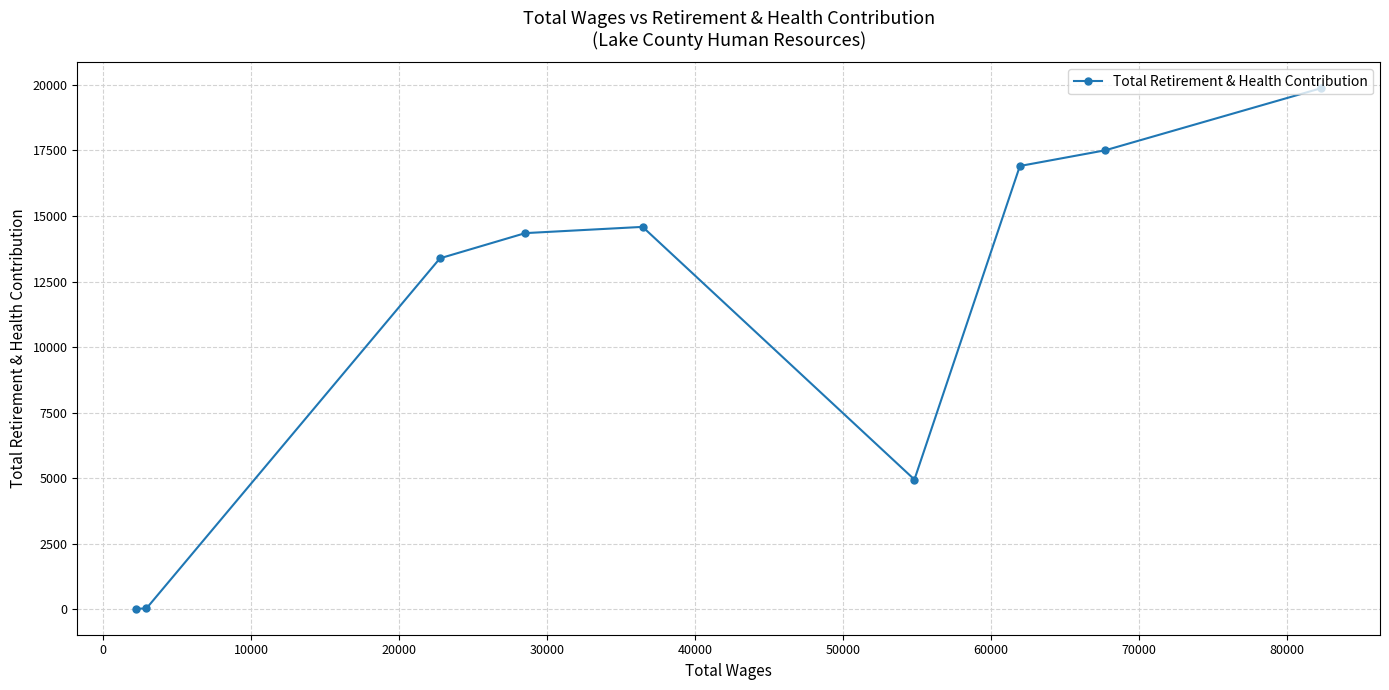

How many interior local peaks (higher than both neighbors) does the data have?

1